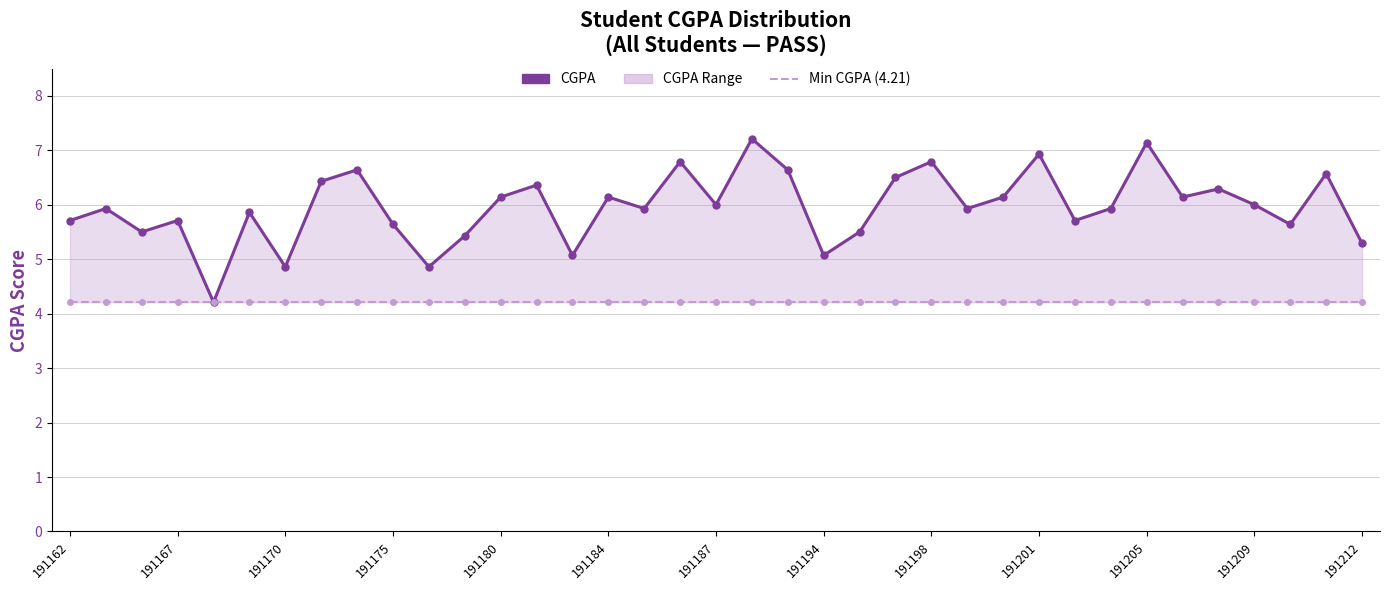

At how many categories does at least one series exceed 6?

16